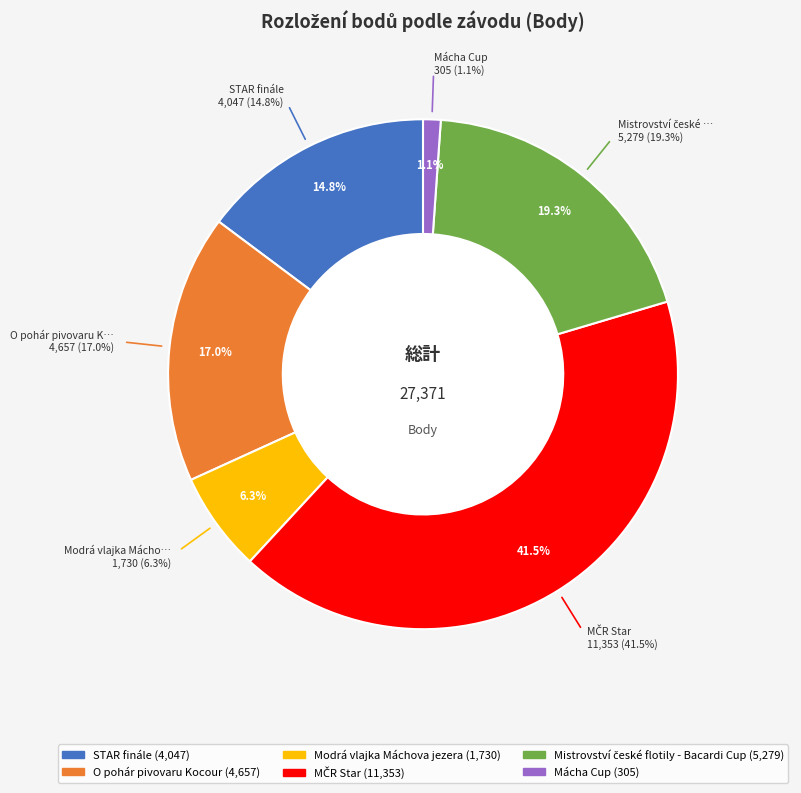

What is the total percentage of Mistrovství české flotily - Bacardi Cup and MČR Star?

60.8%